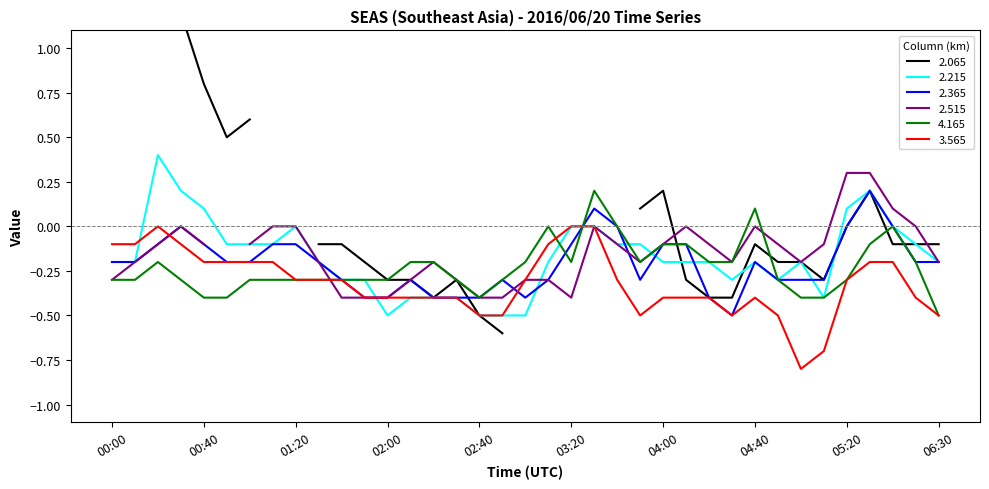

Between 00:20 and 01:10, which series saw the biggest shift?

2.215